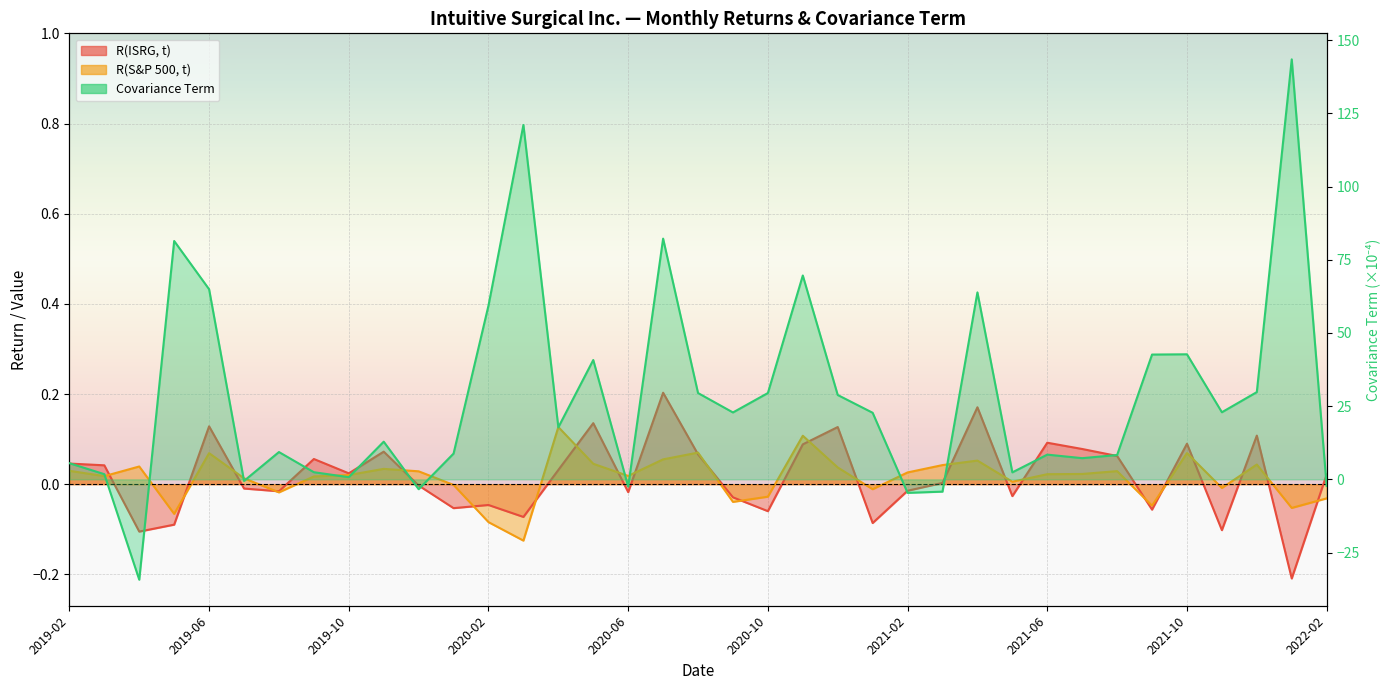

Is the value of R(ISRG, t) at 2022-01 greater than the value of R(S&P 500, t) at 2021-07?

No